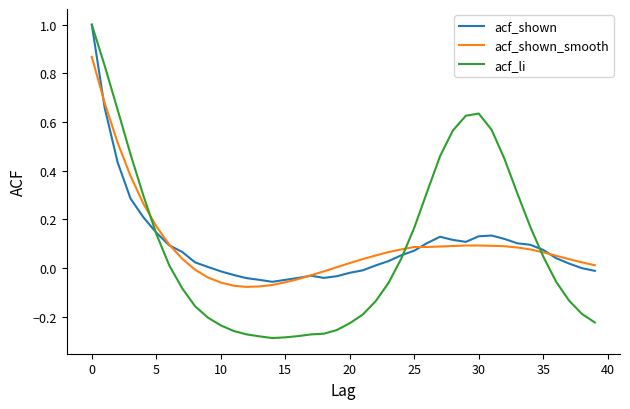

In acf_li, how many points are higher than both neighbors (excluding endpoints)?

1